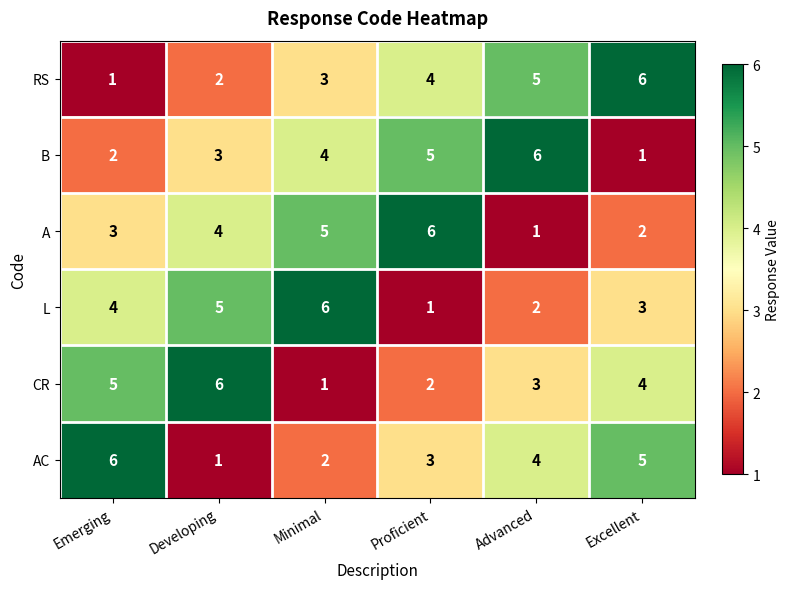

What is the sum of all L values?

21